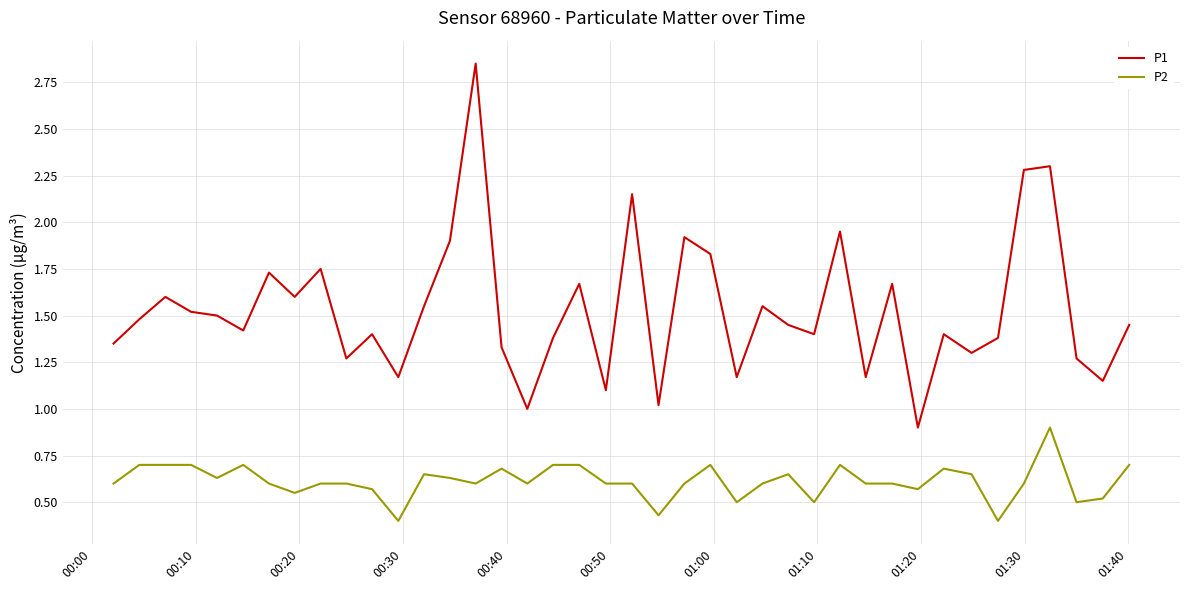

Which series has the largest range (max minus min)?

P1